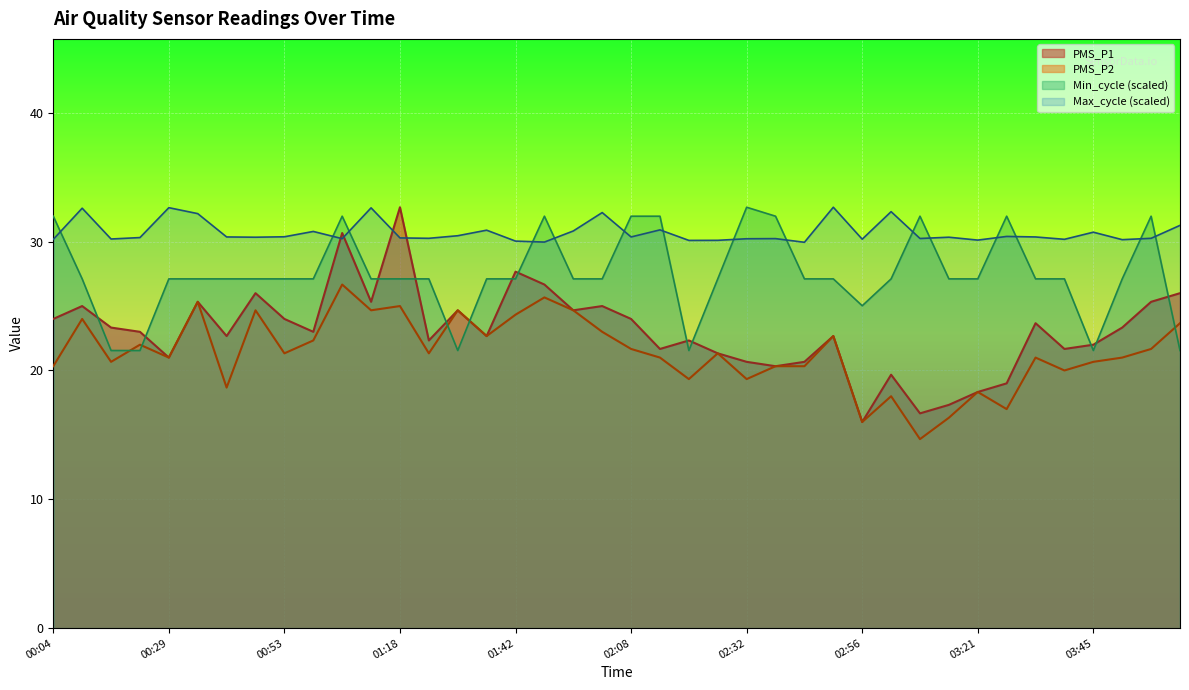

What is the difference between the maximum and second lowest values in the PMS_P2 series?

10.7